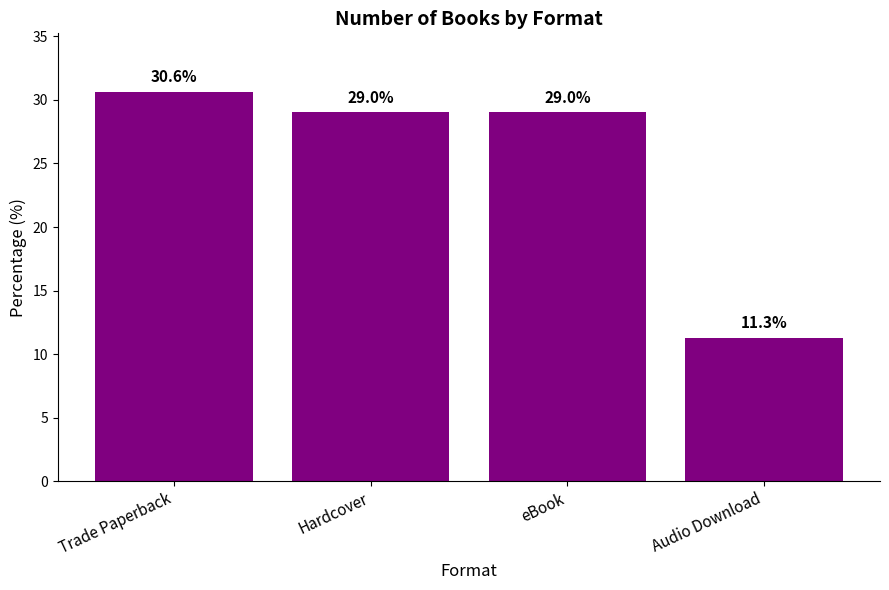

What is the greatest value displayed?

30.6